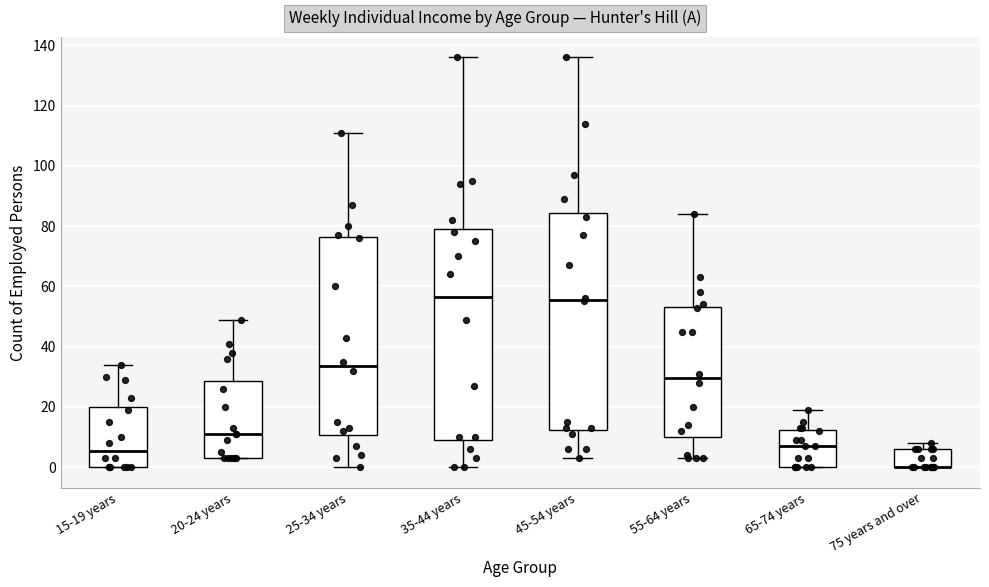

Where is the upper edge of the box for 35-44 years on the y-axis? The values are not printed on the chart, so give them approximately, as read against the axis.

80